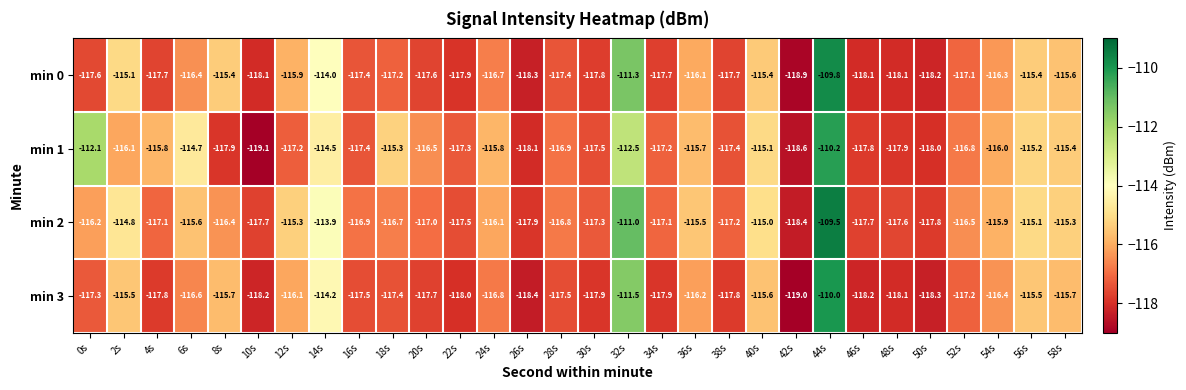

Rank the series by their maximum value, from highest to lowest.

min 2, min 0, min 3, min 1